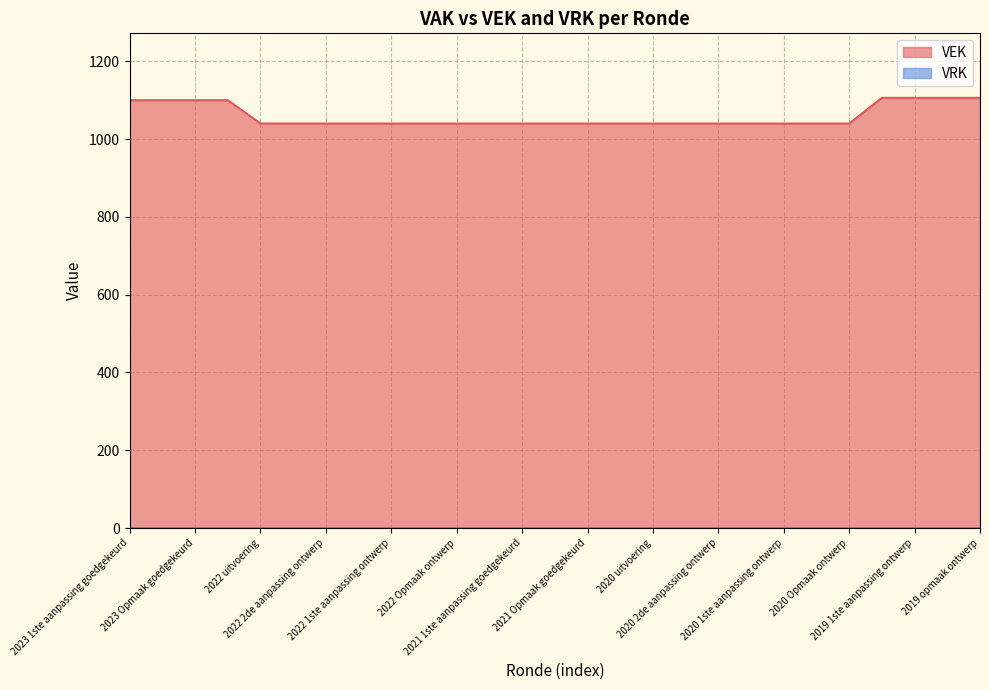

At which category does the chart reach its minimum across all series?

2022 uitvoering